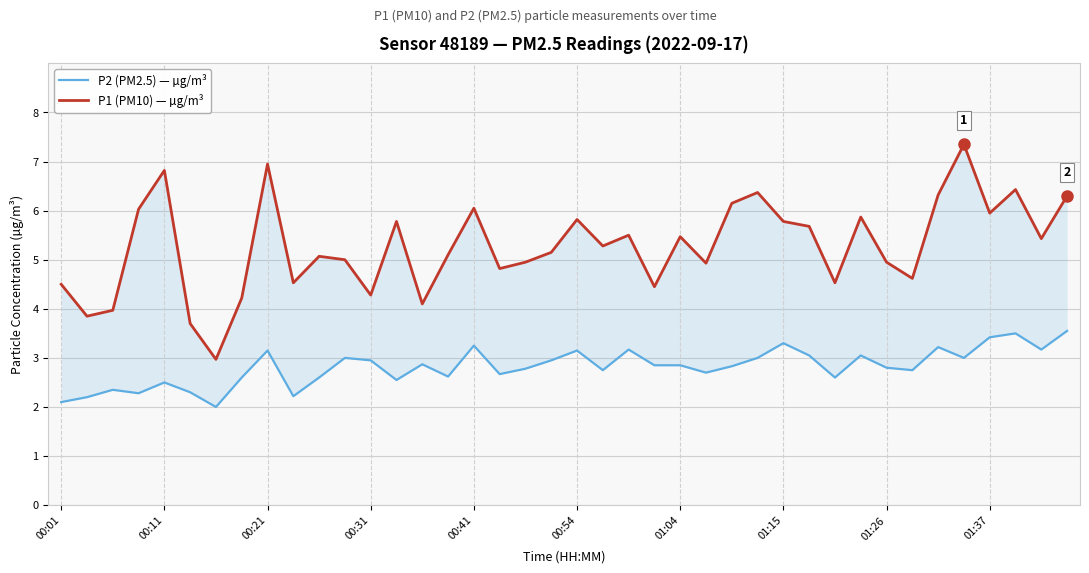

True or false: P1 (PM10) — µg/m³ and P2 (PM2.5) — µg/m³ intersect in this chart.

False